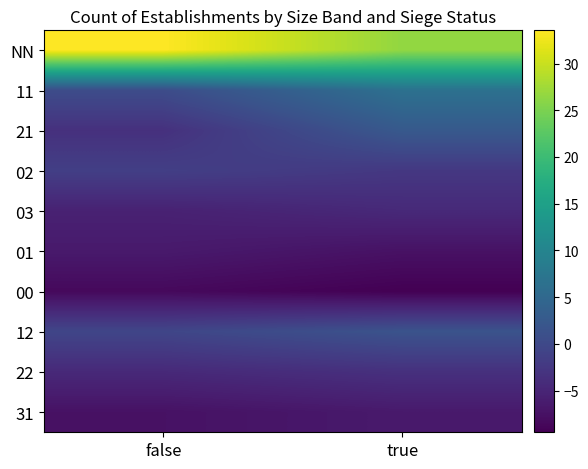

How many series are shown in this chart?

10